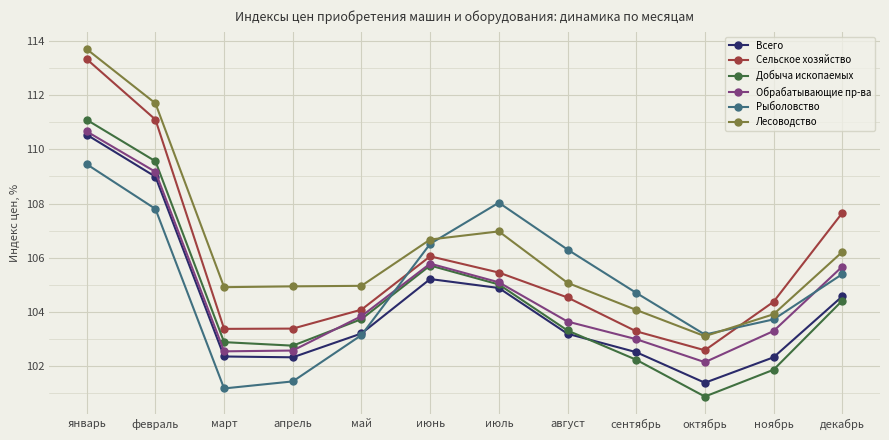

True or false: Добыча ископаемых has a value of 105.0 at июль.

True